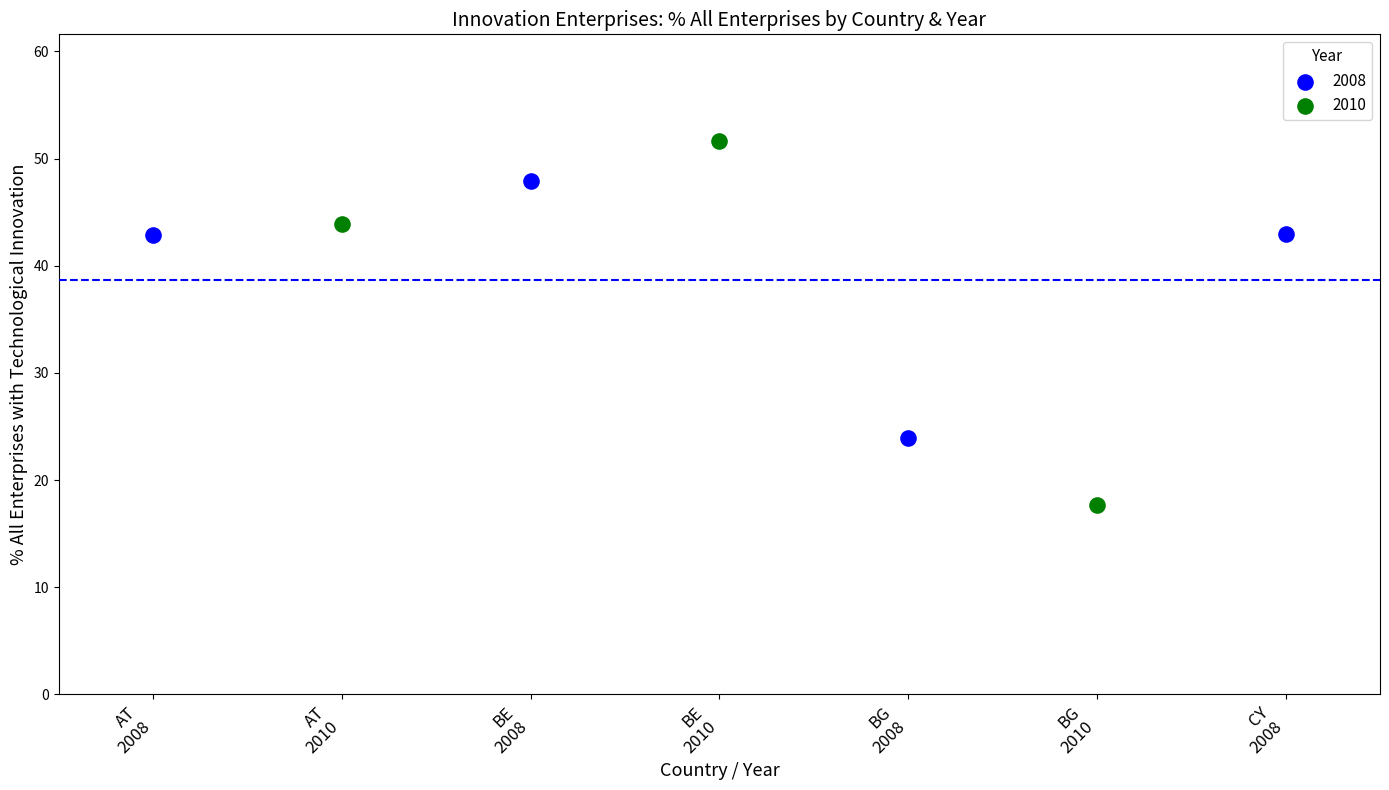

Which series reaches the maximum Y coordinate?

2010